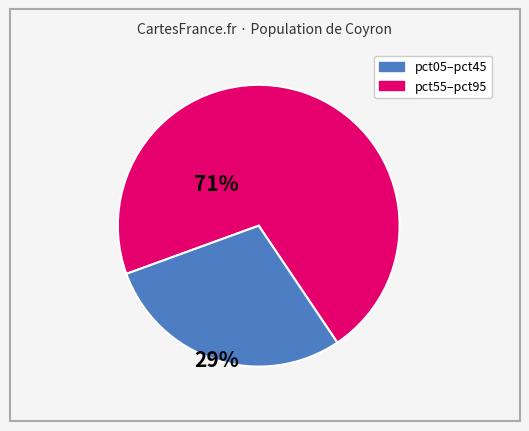

Count the number of slices in the pie.

2